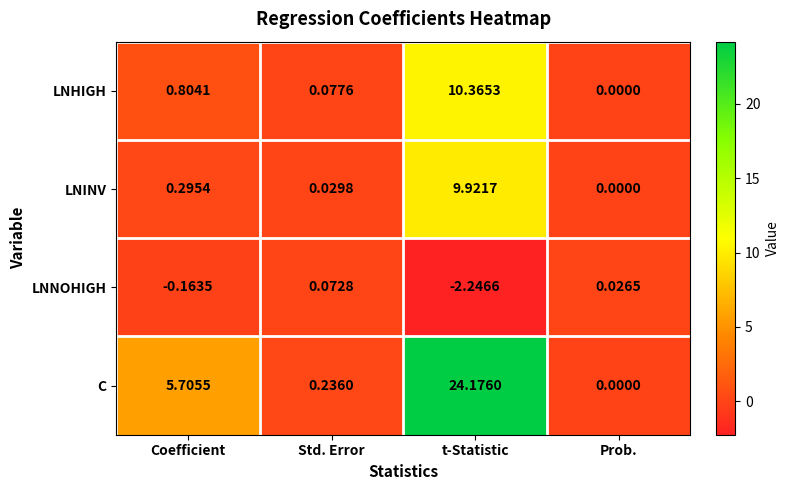

At which label is LNNOHIGH closest to -1?

Coefficient